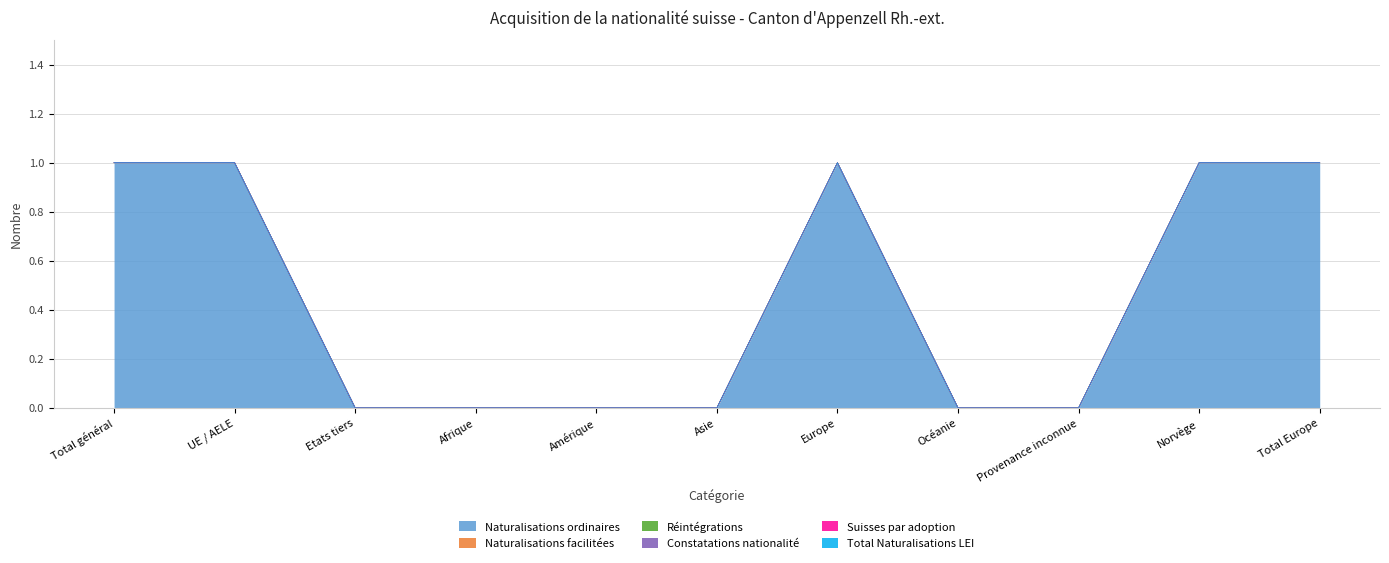

What is the label of the 6th point from the right?

Asie